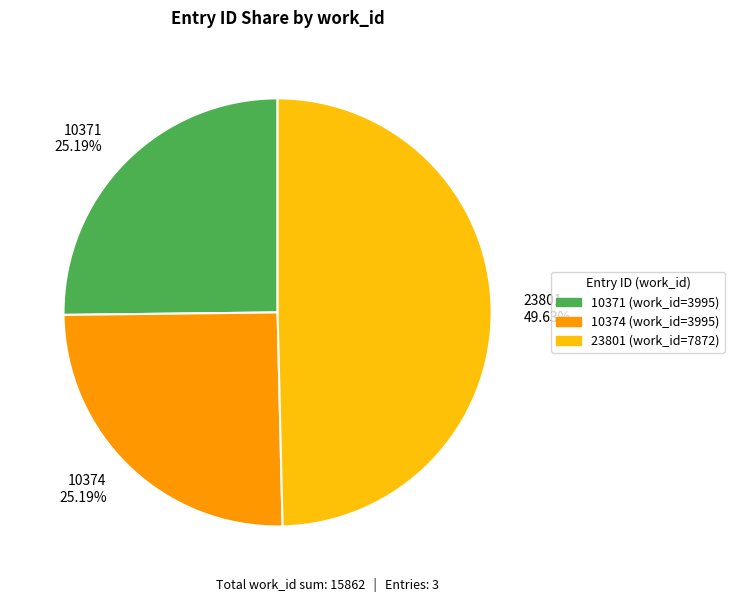

Is it true that 10371 is 38% of the pie?

False